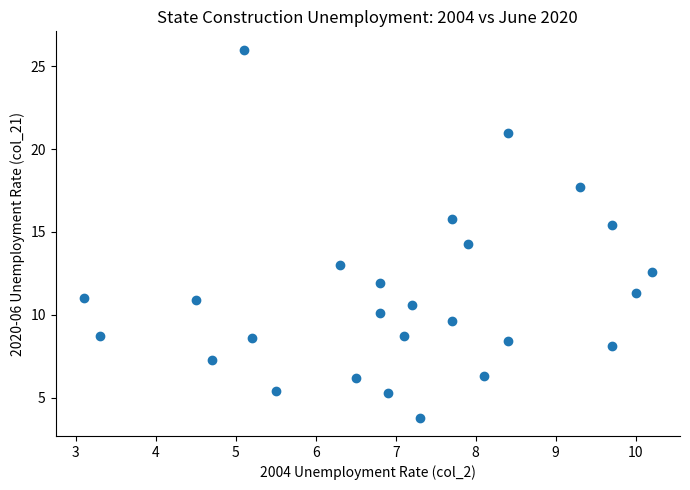

What is the range of X values (max minus min)?

7.1